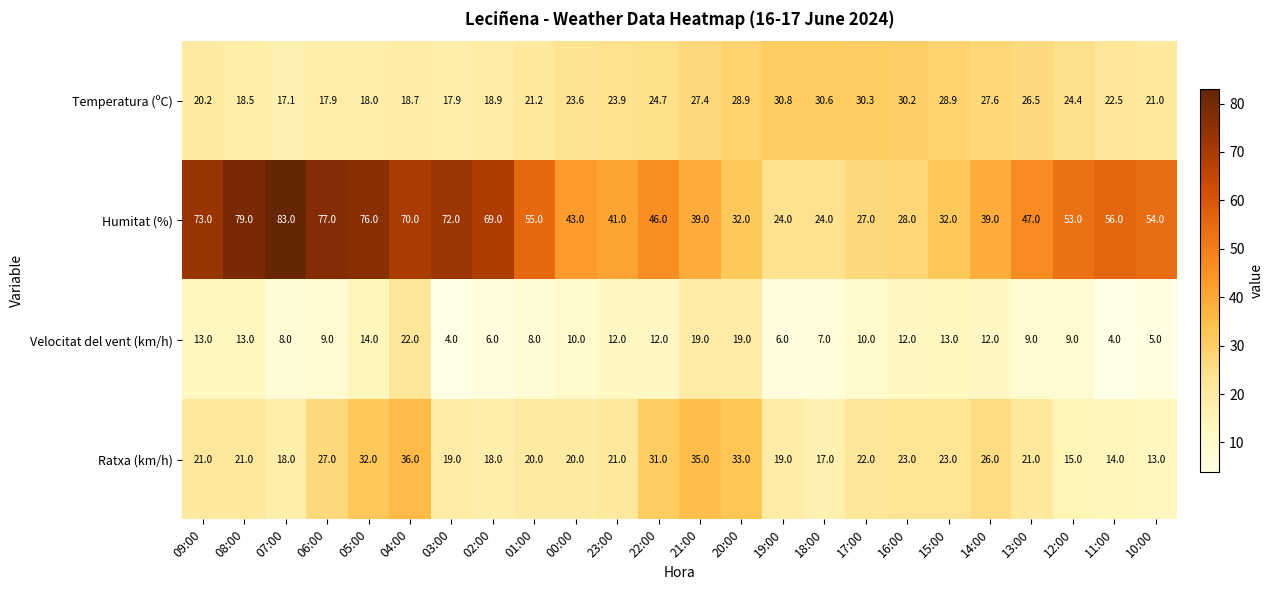

At which category is the sum across all series the highest?

04:00